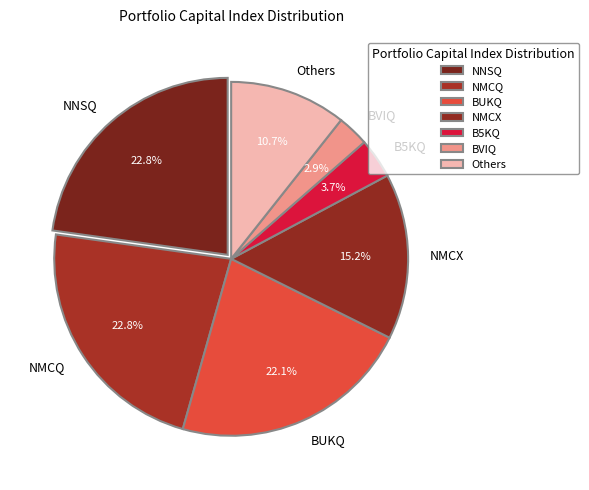

Which category has the smallest portion of the pie?

BVIQ